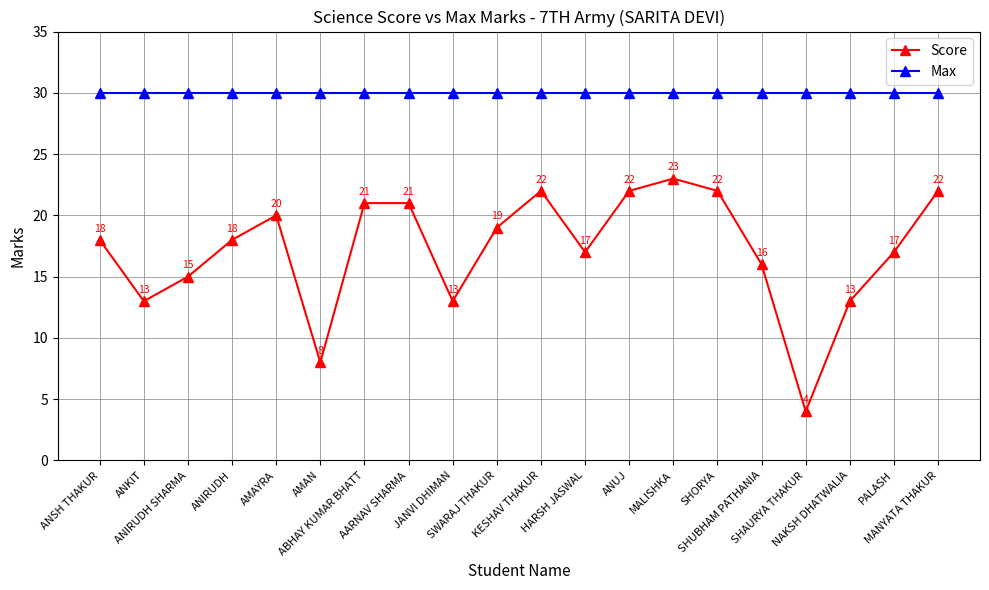

True or false: Max and Score intersect in this chart.

False